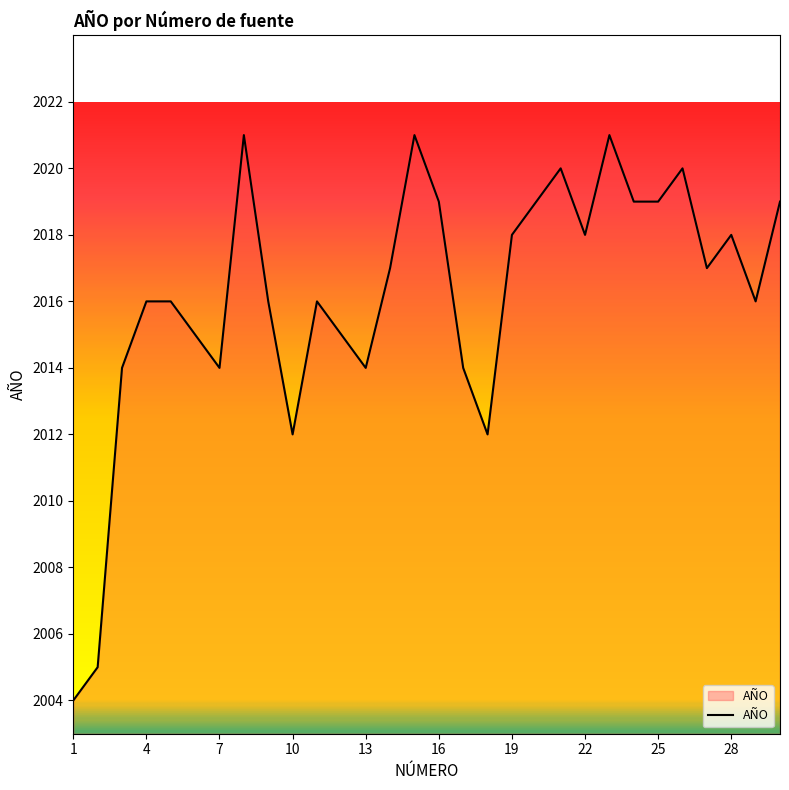

What is the difference between the maximum and minimum values?

17